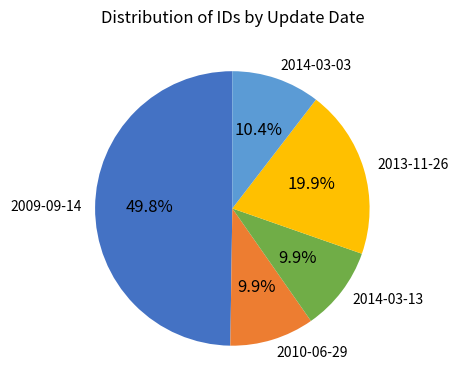

What portion of the pie excludes 2014-03-03?

89.6%